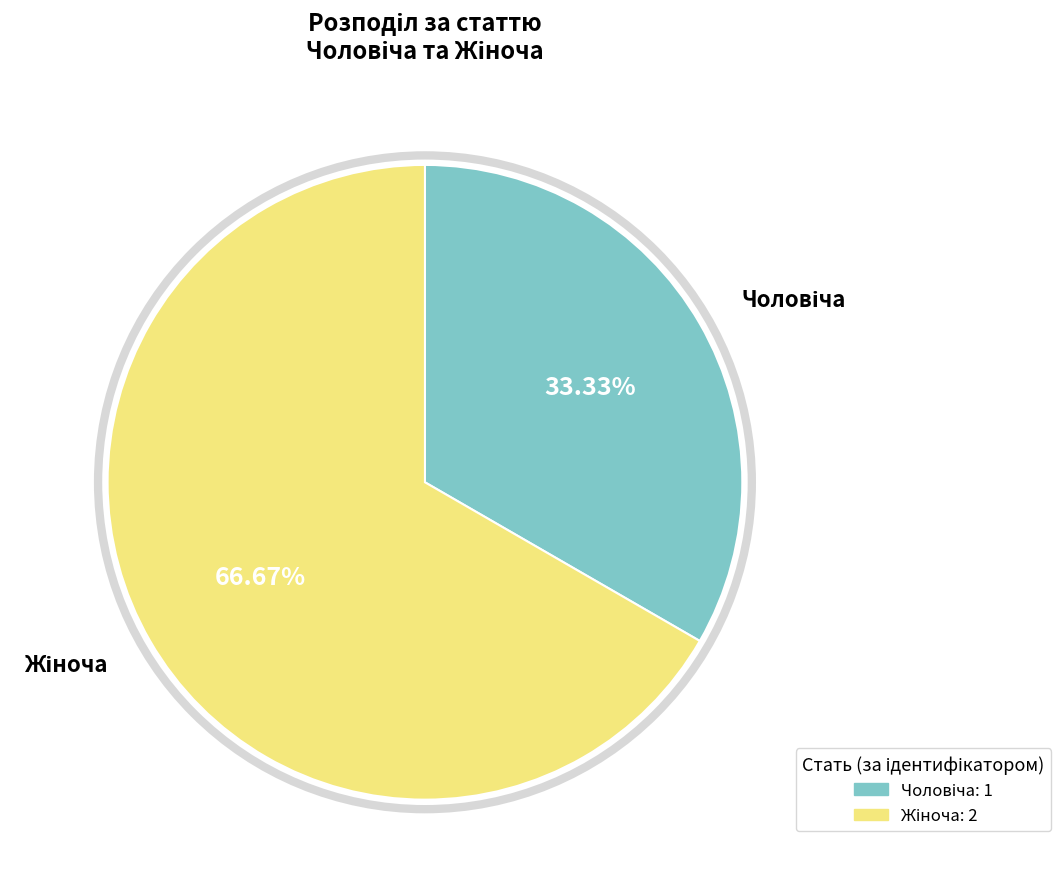

To the nearest percent, what percentage of the pie is Чоловіча?

33%